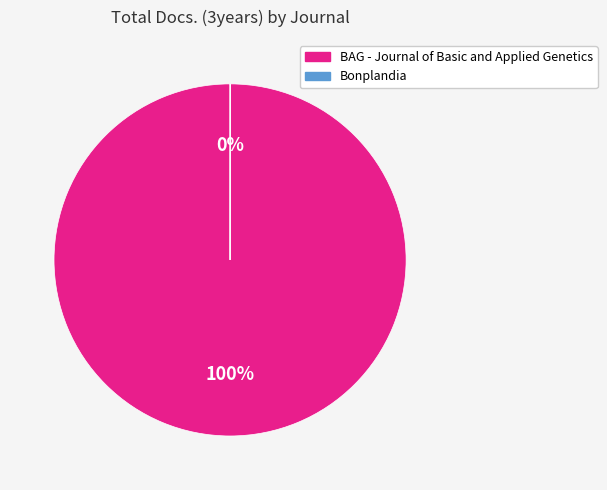

Is it true that BAG - Journal of Basic and Applied Genetics is 100% of the pie?

True